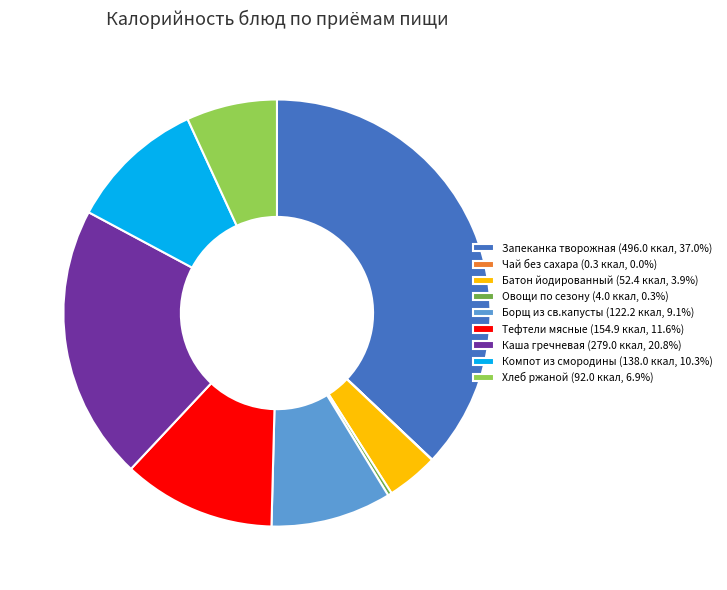

What is the ratio of the value at Хлеб ржаной (92.0 ккал, 6.9%) to the value at Тефтели мясные (154.9 ккал, 11.6%)?

0.6